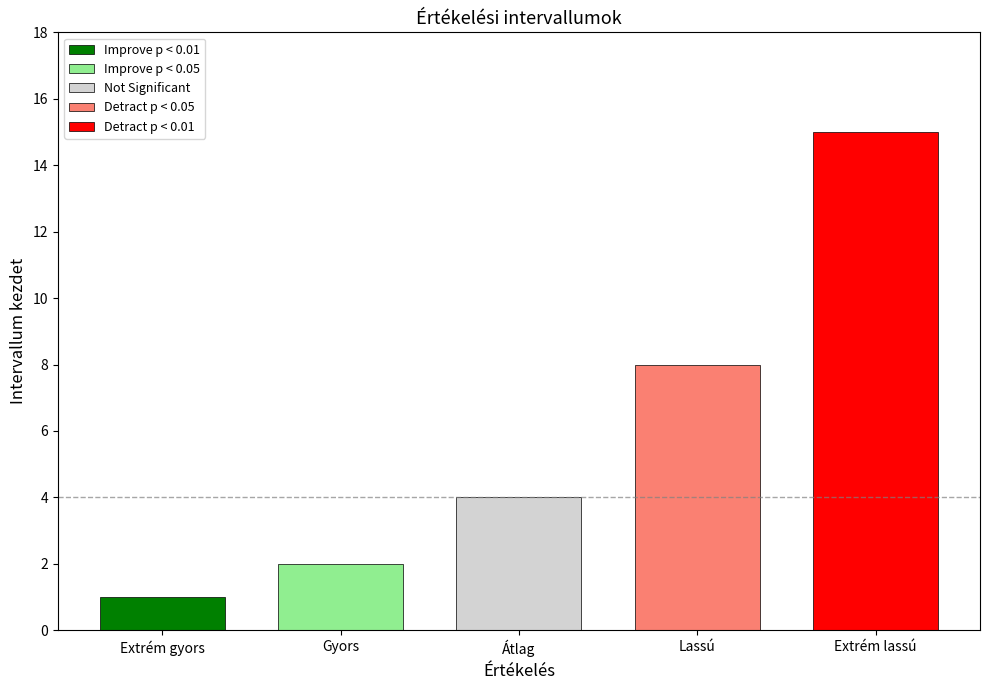

The value at Extrém gyors is 1. True or false?

True